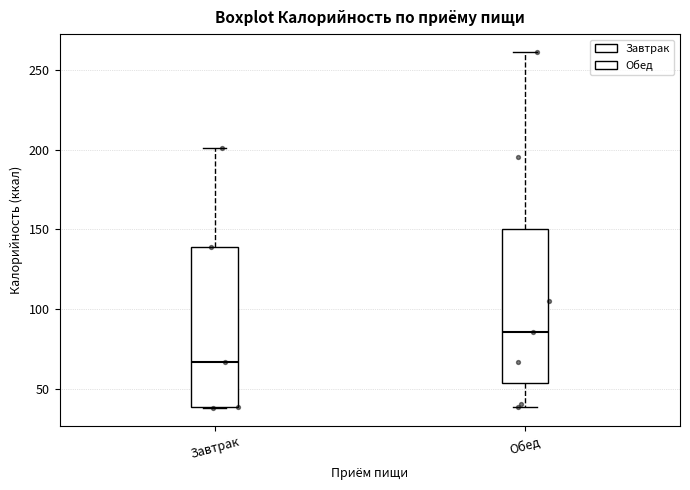

Reading left to right, read every box against the y-axis: the position of its median line, the range the box covers, and the ends of its whiskers. The values are not printed on the chart, so give them approximately, as read against the axis.

Завтрак: median 65, box 40 to 140, whiskers 40 to 200
Обед: median 85, box 55 to 150, whiskers 40 to 260